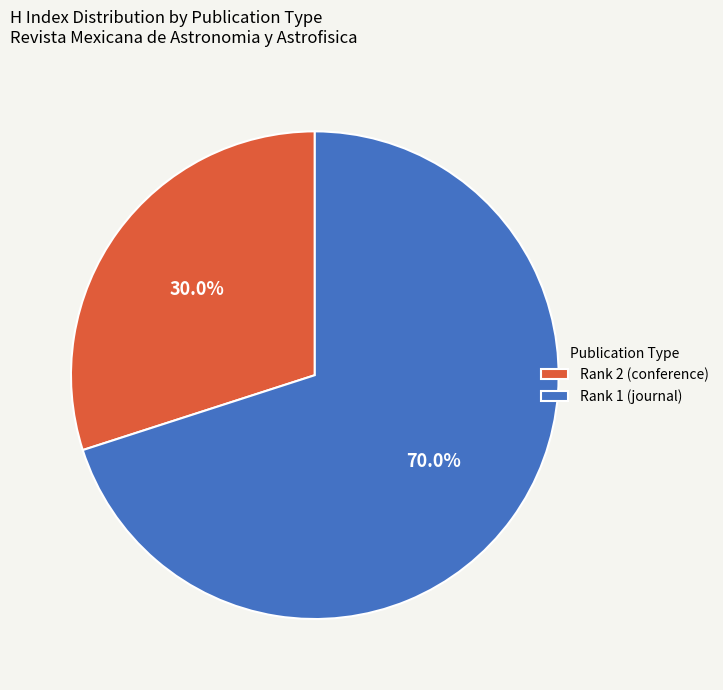

The Rank 1 (journal) slice represents 70% of the pie. True or false?

True